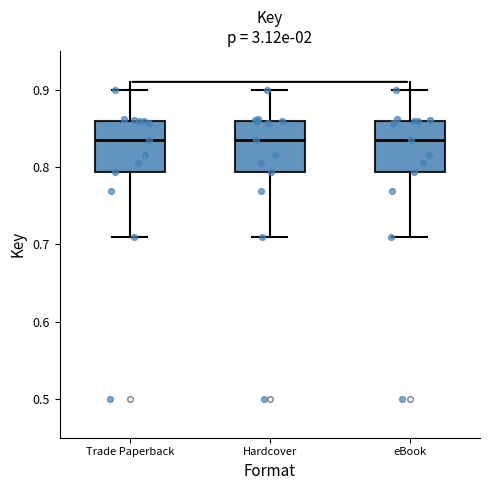

Reading left to right, read every box against the y-axis: the position of its median line, the range the box covers, and the ends of its whiskers. The values are not printed on the chart, so give them approximately, as read against the axis.

Trade Paperback: median 0.83, box 0.79 to 0.86, whiskers 0.71 to 0.90
Hardcover: median 0.83, box 0.79 to 0.86, whiskers 0.71 to 0.90
eBook: median 0.83, box 0.79 to 0.86, whiskers 0.71 to 0.90